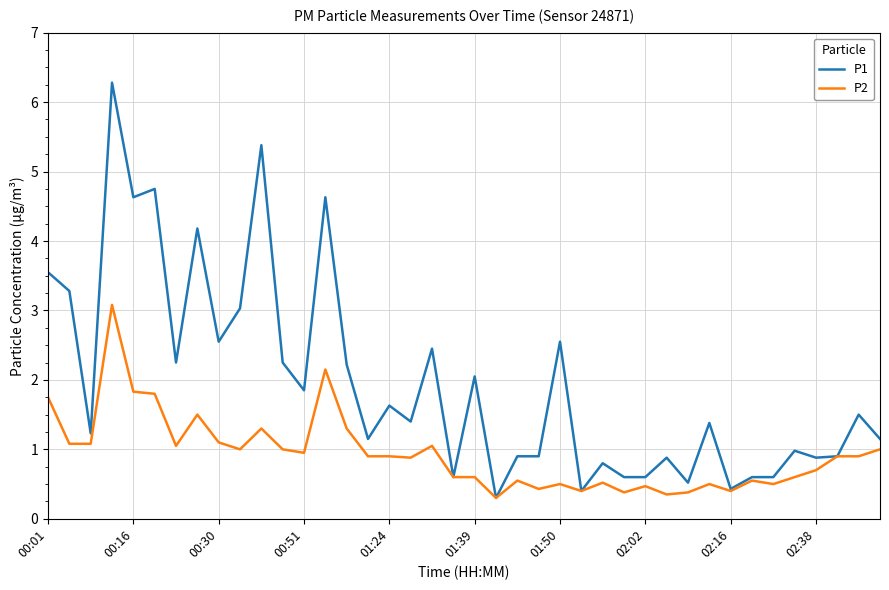

What is the difference between the maximum and minimum values in the P1 series?

6.0